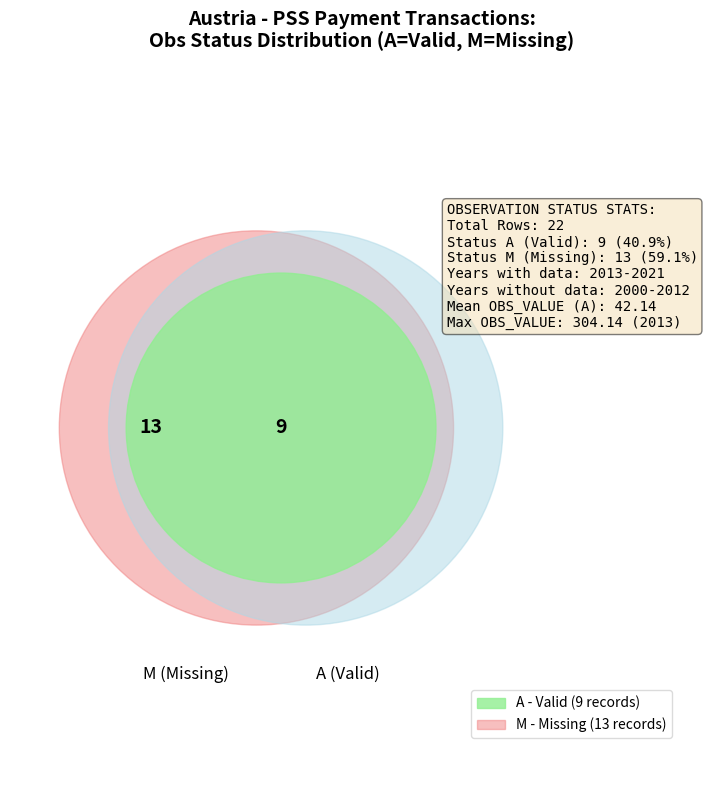

The 2019 slice represents 11% of the pie. True or false?

False